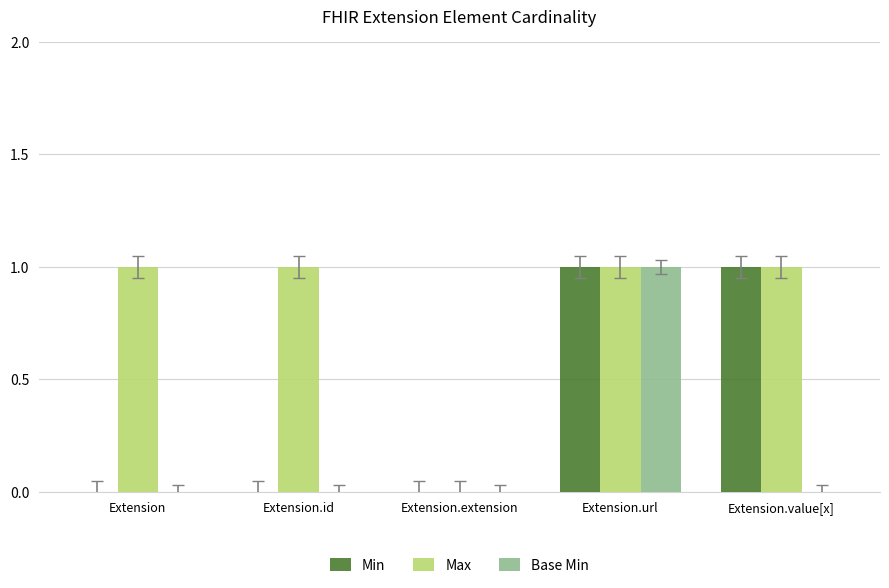

Count the Base Min values in the range 0 to 1.

5